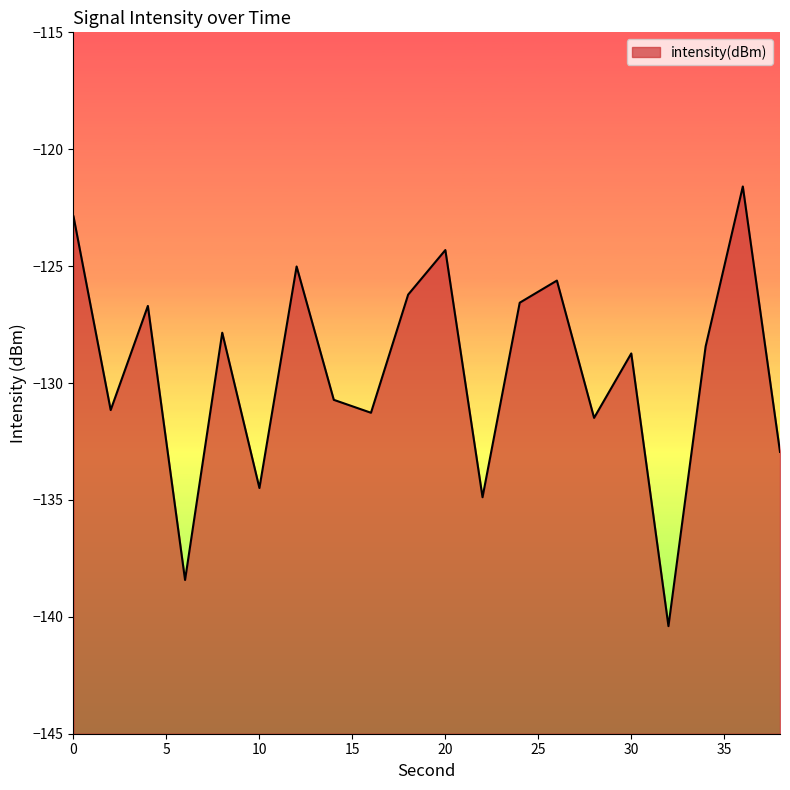

List the labels in order of value, smallest first.

32, 6, 22, 10, 38, 28, 16, 2, 14, 30, 34, 8, 4, 24, 18, 26, 12, 20, 0, 36